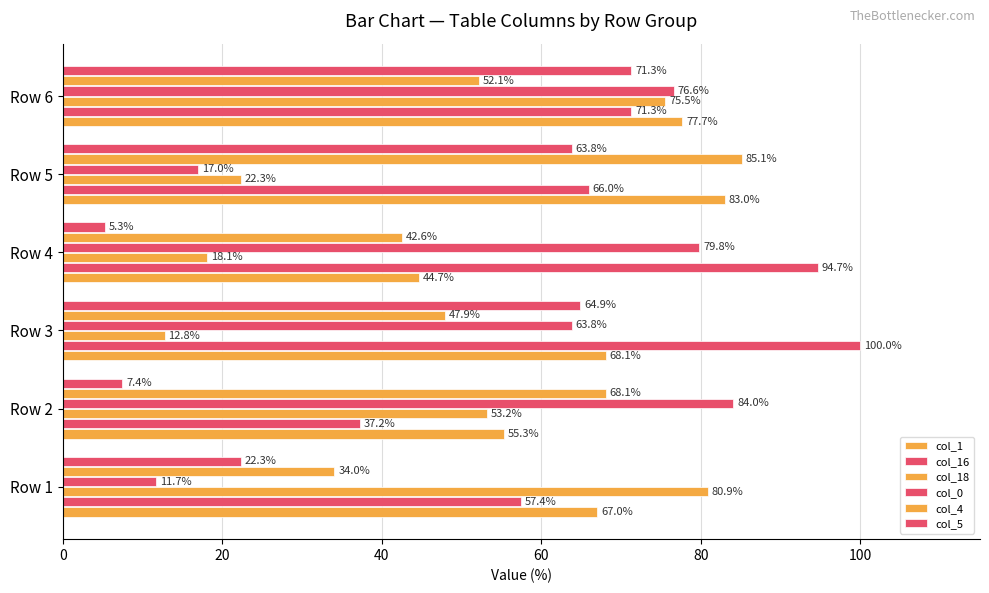

How many data points in col_18 are above 53?

3